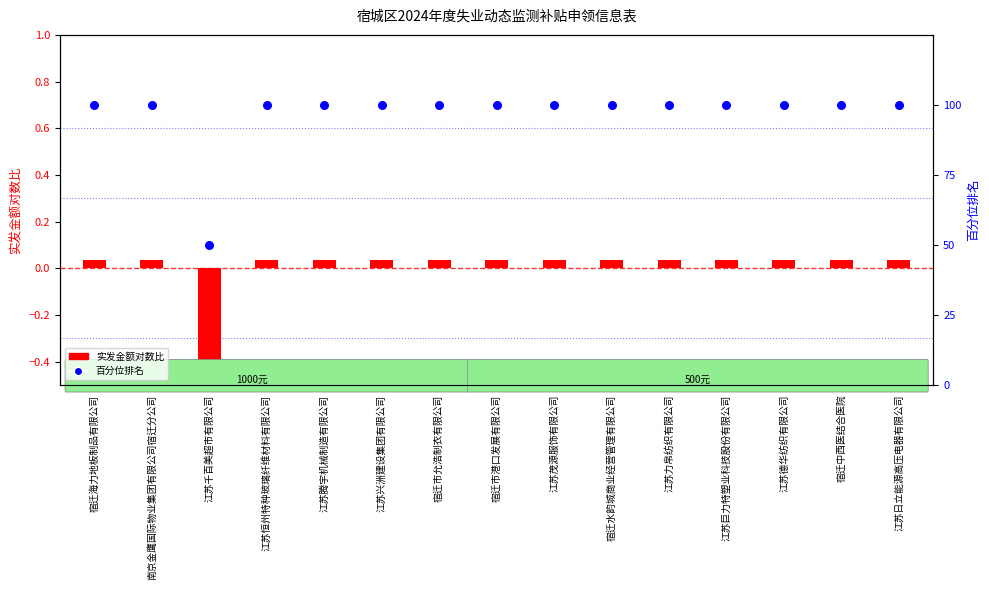

Which series has the largest total across all categories?

百分位排名